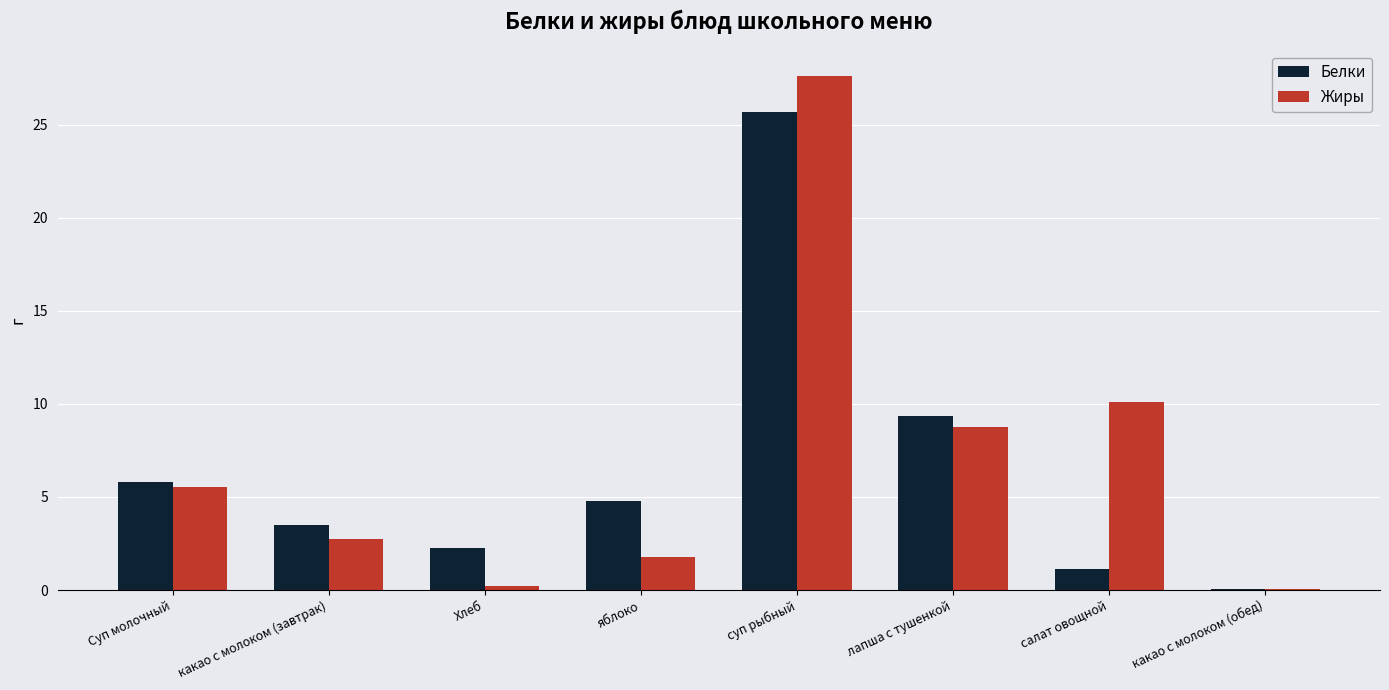

Is it true that Жиры equals 0.1 at какао с молоком (обед)?

True